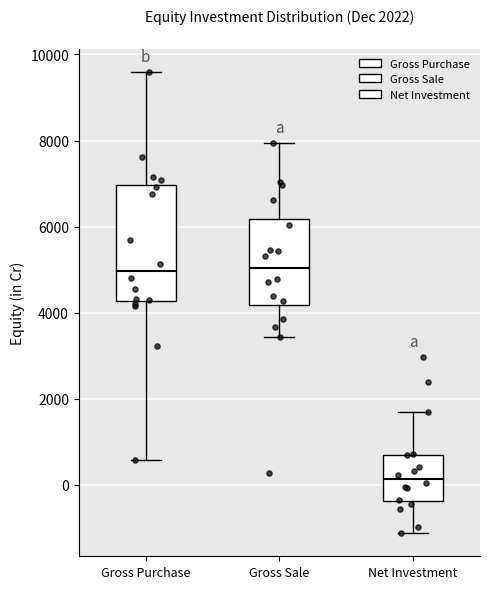

Comparing the boxes themselves (not the whiskers), which one is the tallest?

Gross Purchase